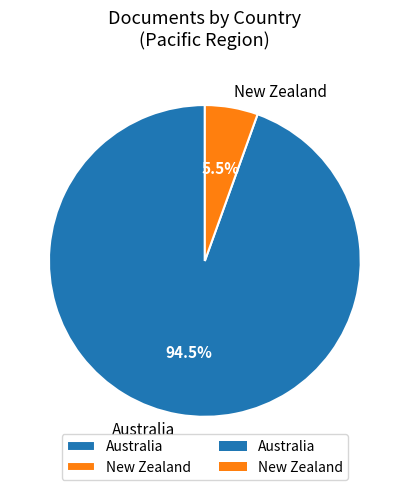

Which category has the smallest portion of the pie?

New Zealand